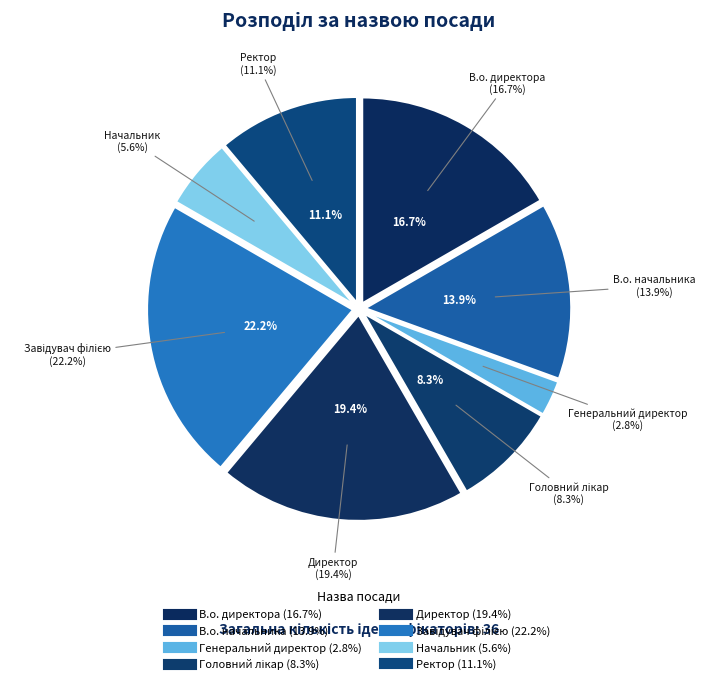

Count the number of slices in the pie.

8